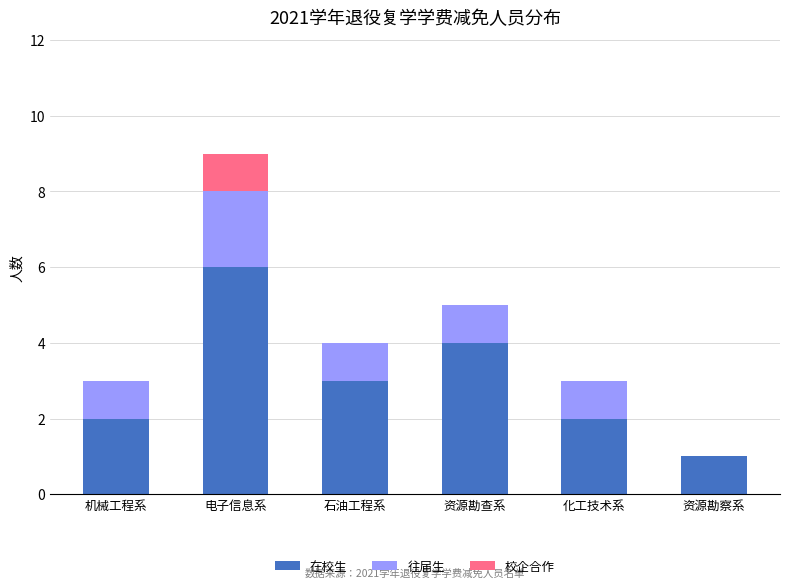

What is the total value across all series at 化工技术系?

3